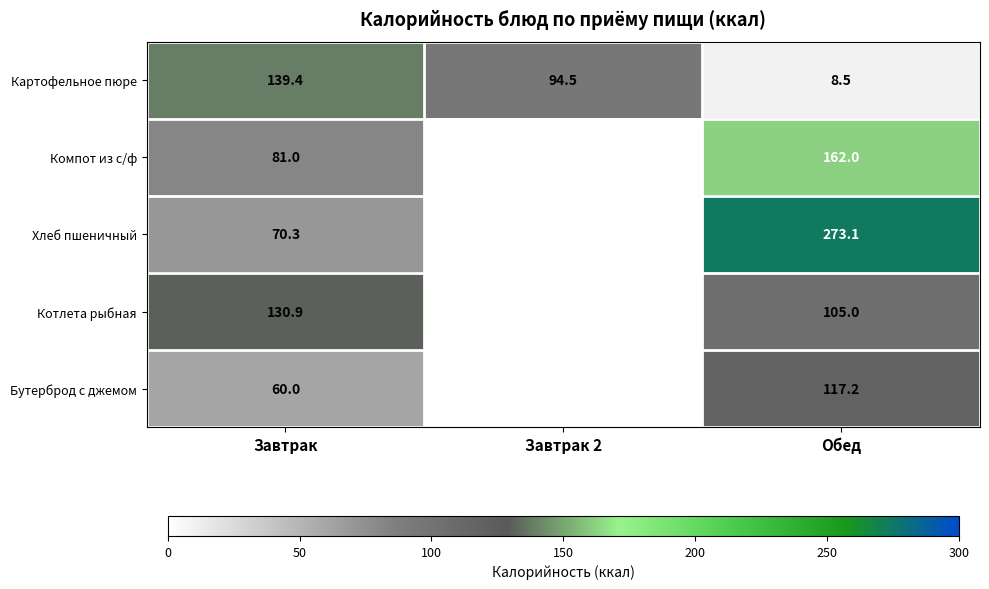

Which series changed the most between Завтрак and Обед?

Хлеб пшеничный